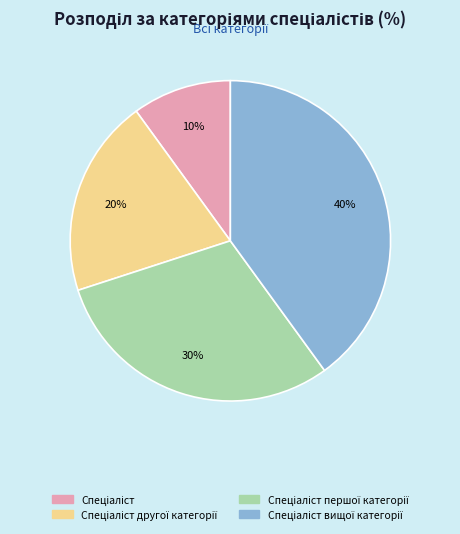

Is there any slice that represents more than half of the pie?

No